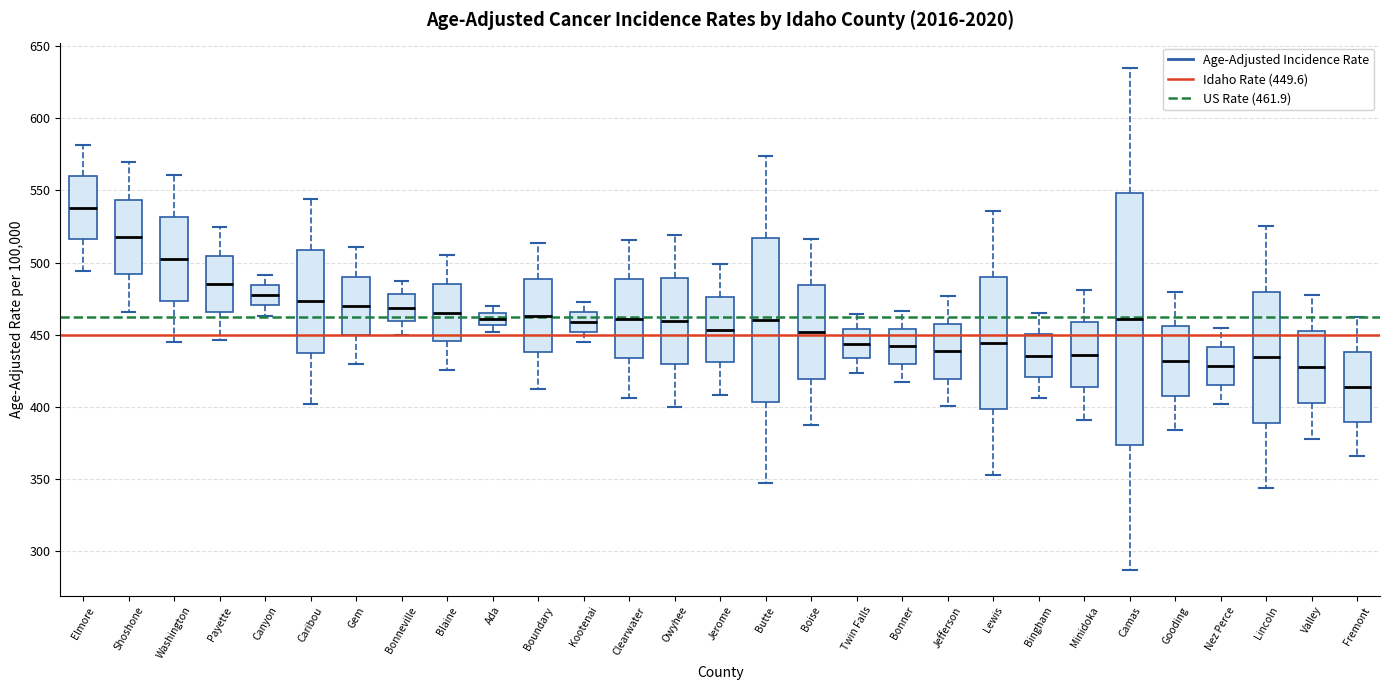

Reading left to right, transcribe this box plot: for each box, give where its median line is, the range the box spans, and where its two whiskers end, as read against the y-axis. The values are not printed on the chart, so give them approximately, as read against the axis.

Elmore: median 540, box 515 to 560, whiskers 495 to 580
Shoshone: median 520, box 490 to 545, whiskers 465 to 570
Washington: median 505, box 475 to 530, whiskers 445 to 560
Payette: median 485, box 465 to 505, whiskers 445 to 525
Canyon: median 475, box 470 to 485, whiskers 465 to 490
Caribou: median 475, box 440 to 510, whiskers 400 to 545
Gem: median 470, box 450 to 490, whiskers 430 to 510
Bonneville: median 470, box 460 to 480, whiskers 450 to 485
Blaine: median 465, box 445 to 485, whiskers 425 to 505
Ada: median 460, box 455 to 465, whiskers 450 to 470
Boundary: median 465, box 440 to 490, whiskers 415 to 515
Kootenai: median 460, box 450 to 465, whiskers 445 to 475
Clearwater: median 460, box 435 to 490, whiskers 405 to 515
Owyhee: median 460, box 430 to 490, whiskers 400 to 520
Jerome: median 455, box 430 to 475, whiskers 410 to 500
Butte: median 460, box 405 to 515, whiskers 345 to 575
Boise: median 450, box 420 to 485, whiskers 385 to 515
Twin Falls: median 445, box 435 to 455, whiskers 425 to 465
Bonner: median 440, box 430 to 455, whiskers 415 to 465
Jefferson: median 440, box 420 to 455, whiskers 400 to 475
Lewis: median 445, box 400 to 490, whiskers 355 to 535
Bingham: median 435, box 420 to 450, whiskers 405 to 465
Minidoka: median 435, box 415 to 460, whiskers 390 to 480
Camas: median 460, box 375 to 550, whiskers 285 to 635
Gooding: median 430, box 410 to 455, whiskers 385 to 480
Nez Perce: median 430, box 415 to 440, whiskers 400 to 455
Lincoln: median 435, box 390 to 480, whiskers 345 to 525
Valley: median 430, box 405 to 455, whiskers 375 to 480
Fremont: median 415, box 390 to 440, whiskers 365 to 460